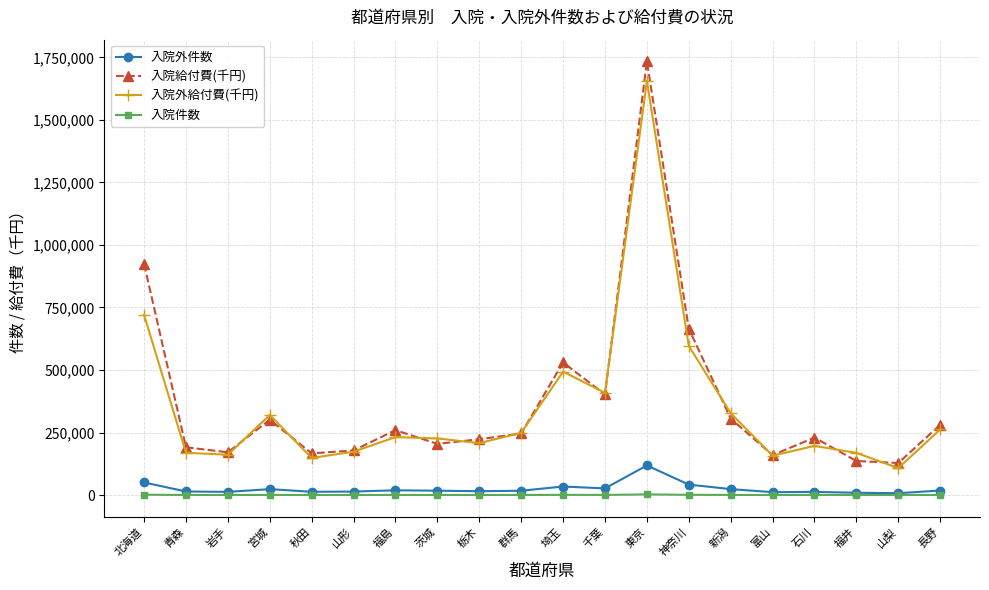

What is the minimum value shown in the chart?

194.0